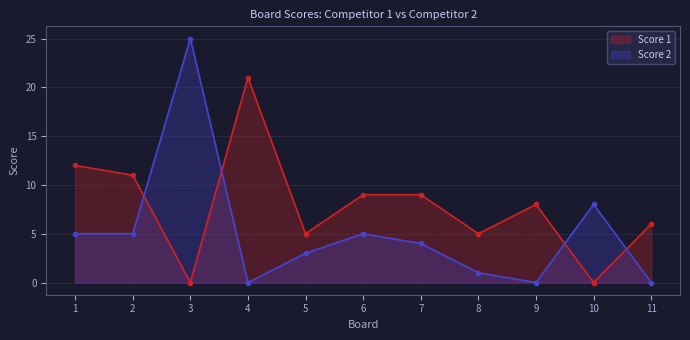

Which series has the largest total across all categories?

Score 1